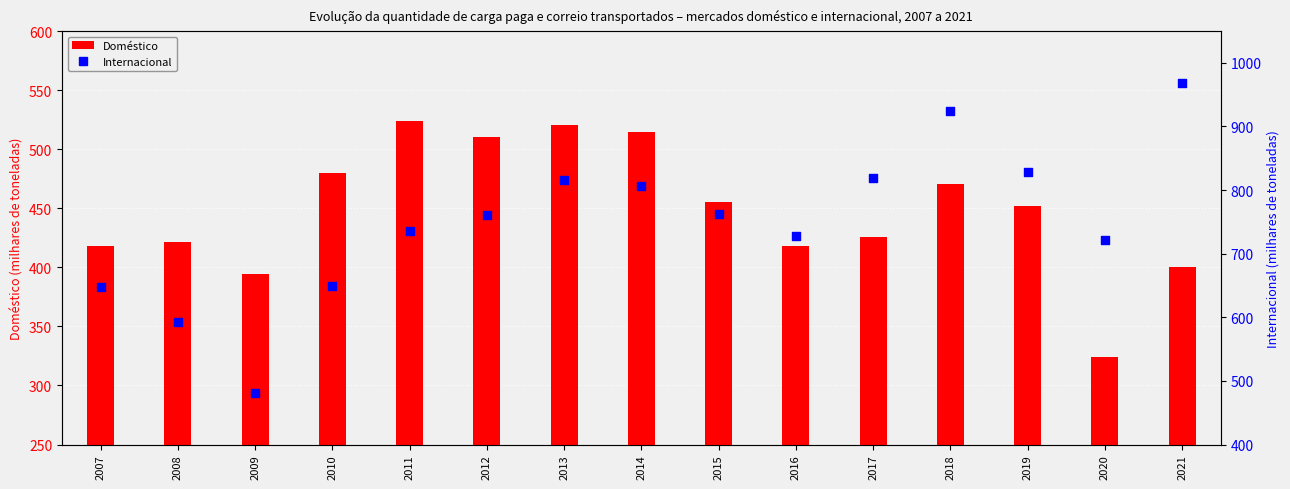

What are all the series names shown in the legend?

Doméstico, Internacional